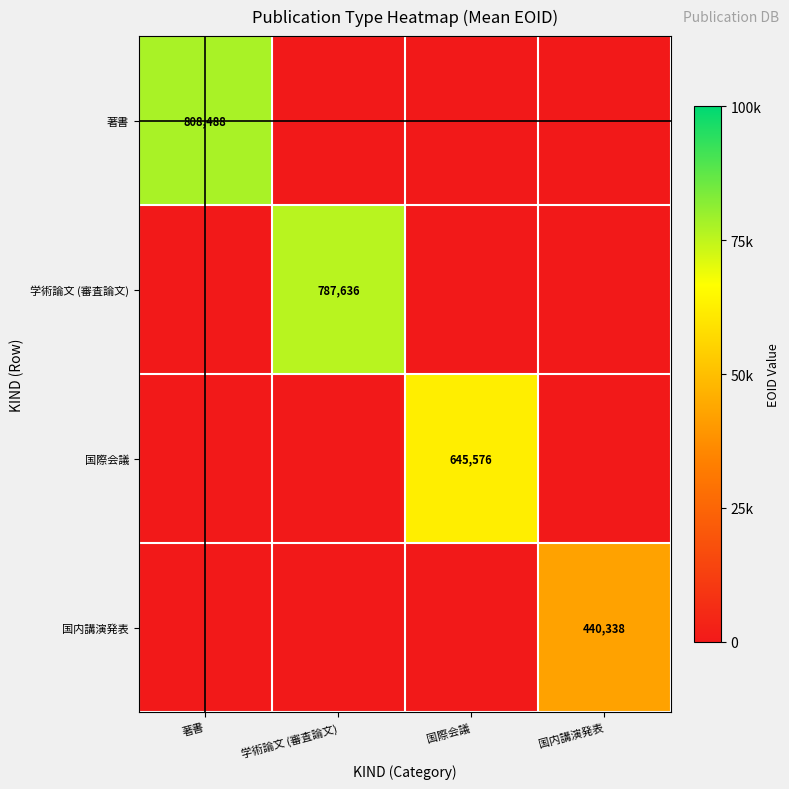

The value of 著書 at 著書 is 808488. True or false?

True